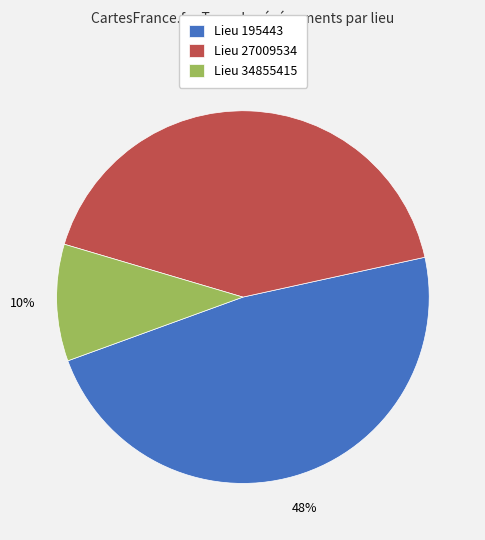

Is Lieu 34855415 the majority of the pie?

No